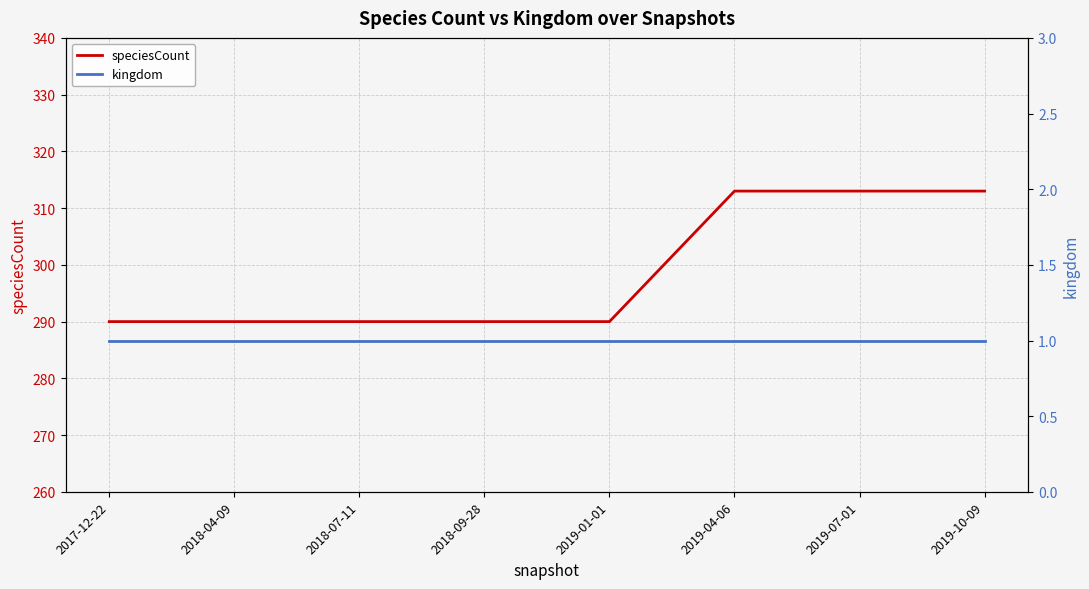

True or false: speciesCount has more than 1 interior local peaks.

False